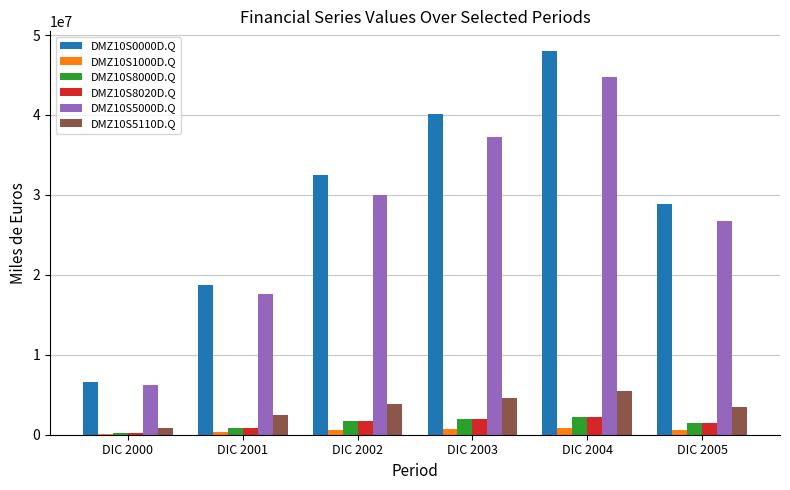

The value of DMZ10S0000D.Q at DIC 2002 is 49981056. True or false?

False